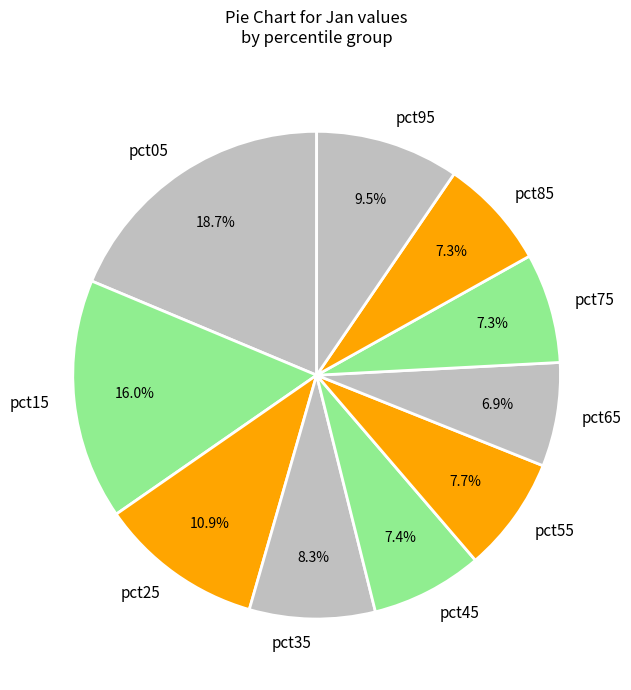

How many segments does this pie chart have?

10